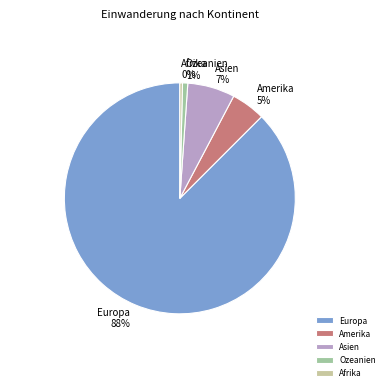

How many slices are in this pie chart?

5